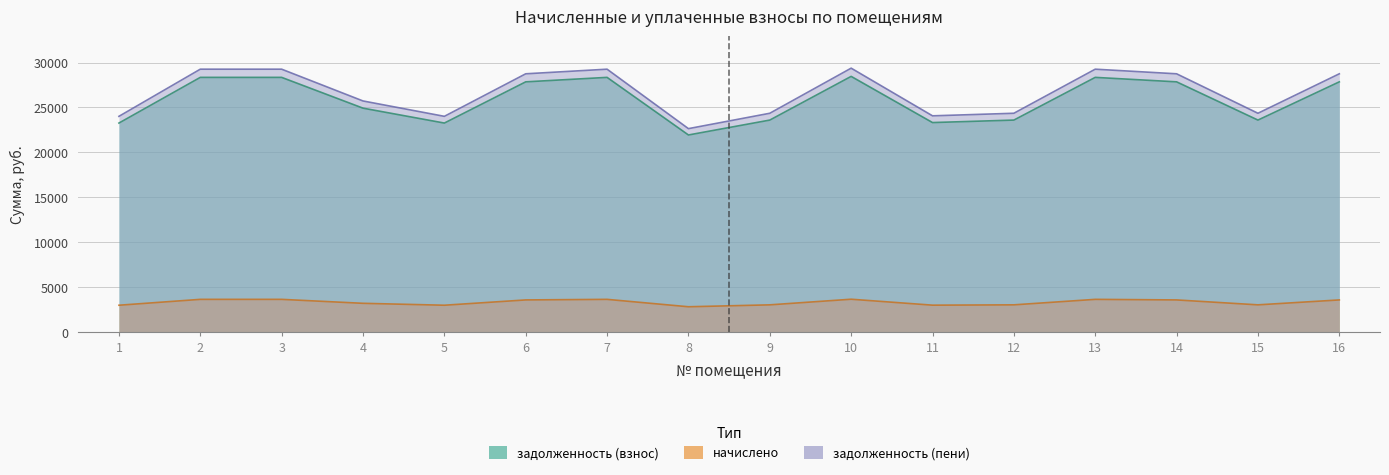

What is the difference between the maximum and minimum values in the задолженность (пени) series?

6730.2